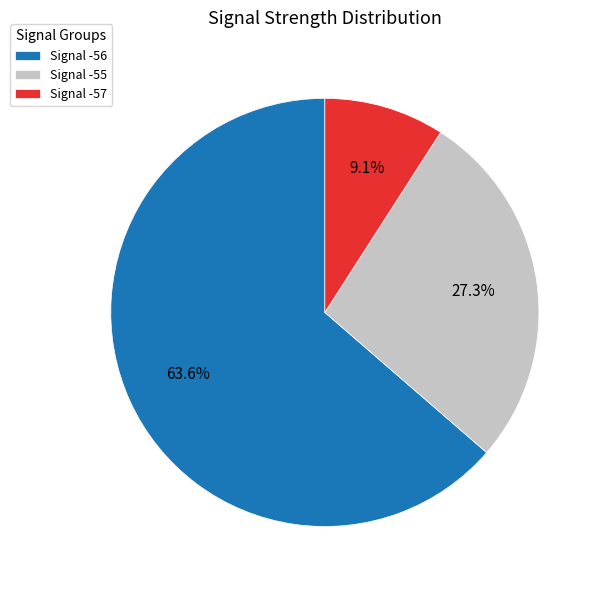

Do Signal -55 and Signal -56 together represent more than half of the pie?

Yes